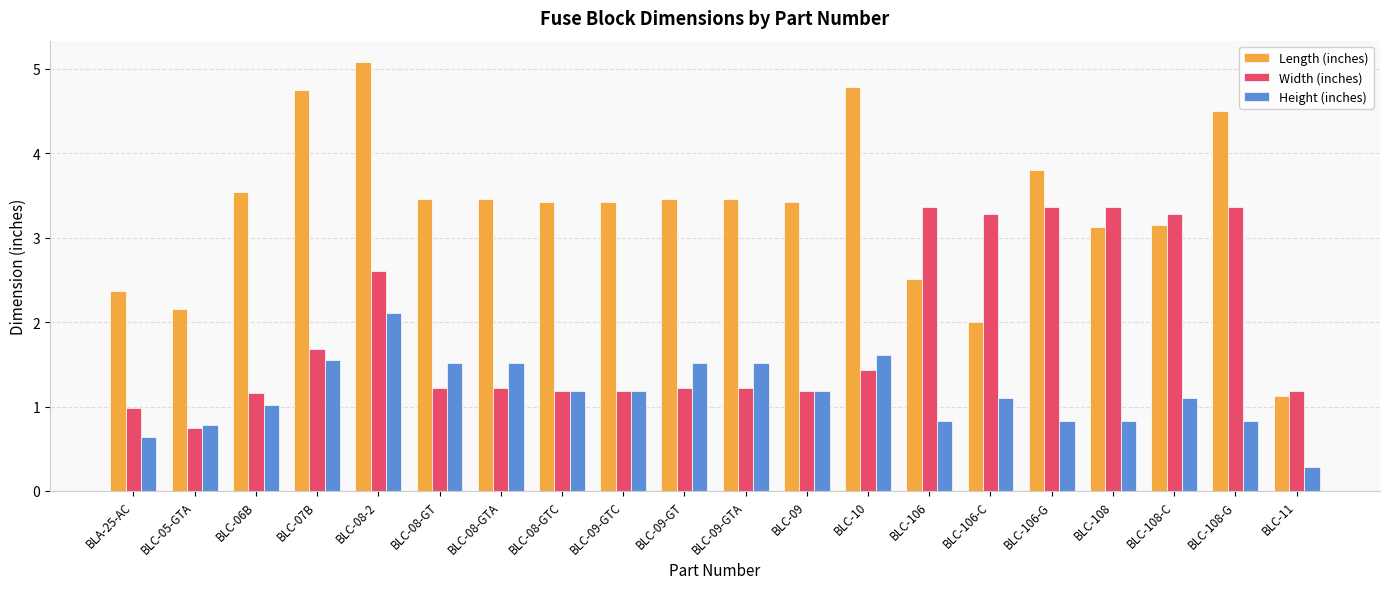

What is the sum of all Height (inches) values?

23.1